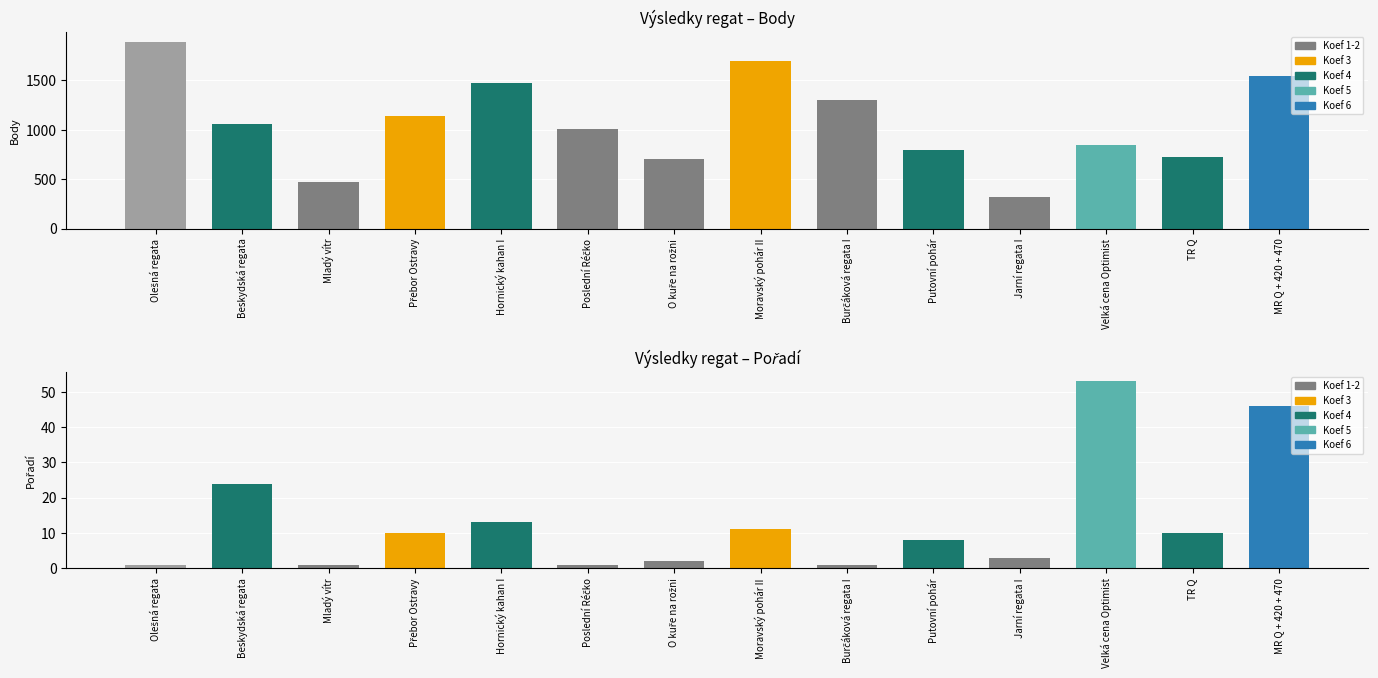

What is the smallest value displayed?

1